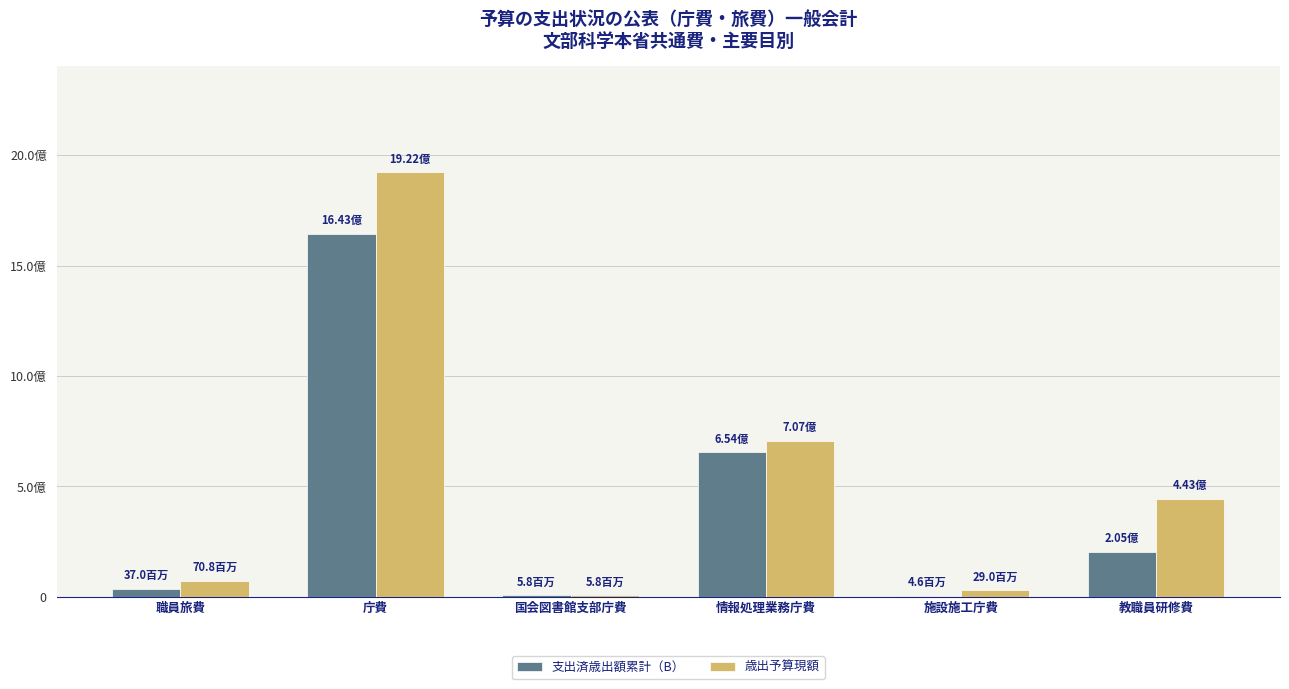

Are the bars horizontal?

No